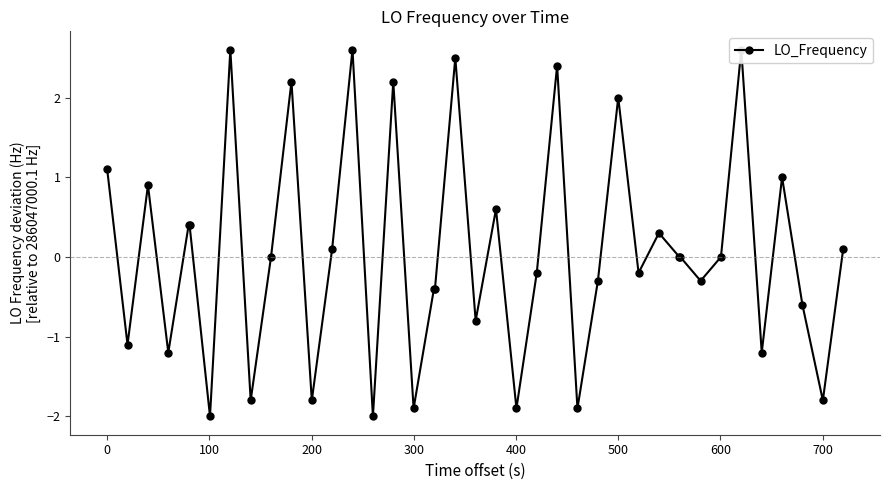

How many values exceed 0?

17